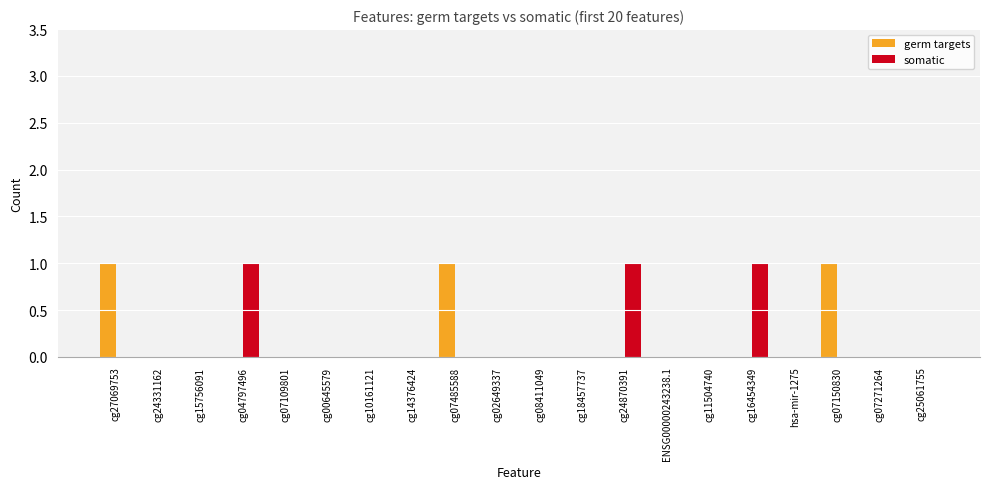

Count the number of data series in this chart.

2